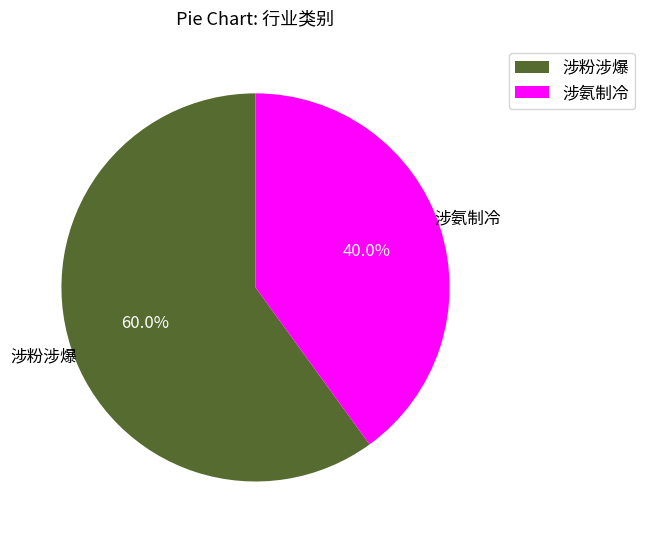

How many segments does this pie chart have?

2